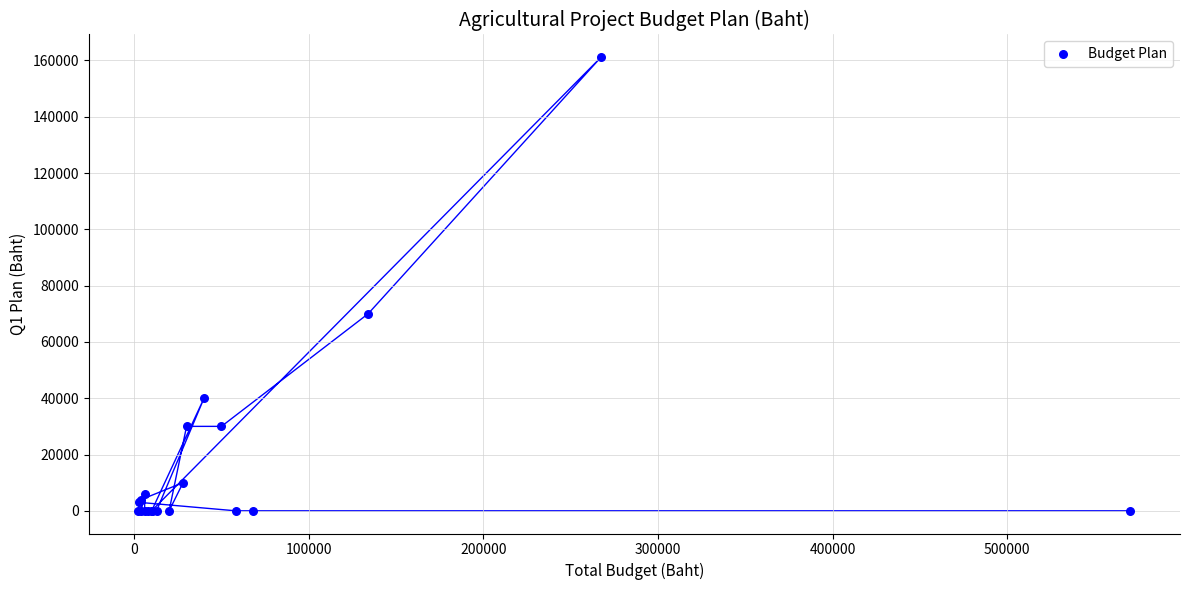

What Y value in the scatter plot is closest to 80575?

70000